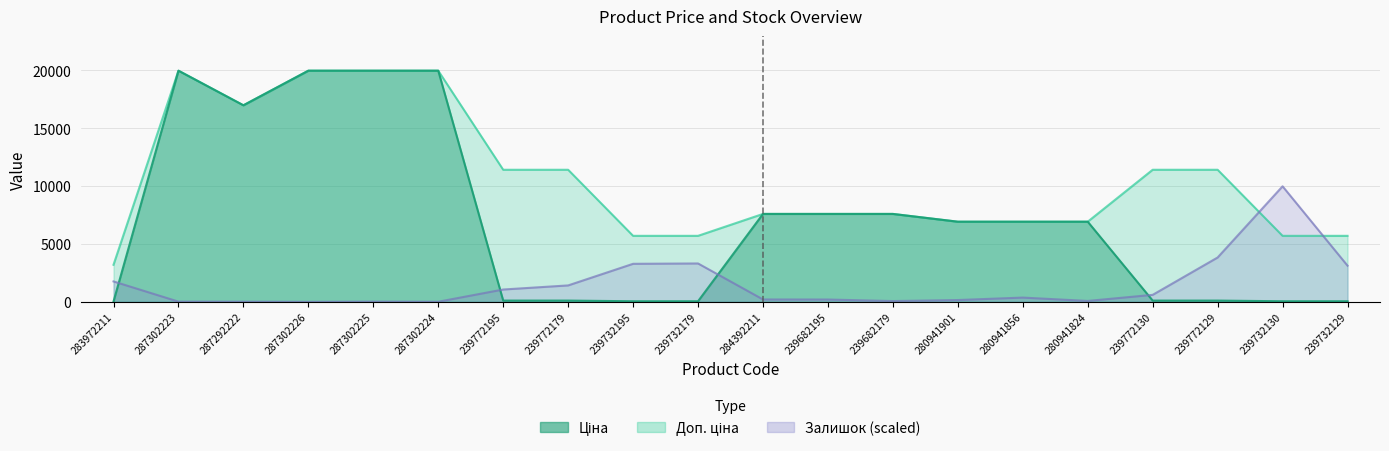

Reading left to right, extract all data points from this chart.

Ціна: 32.0	19964.2	16976.3	19964.2	19964.2	19964.2	114.1	114.1	57.0	57.0	7596.5	7596.5	7596.5	6925.7	6925.7	6925.7	114.1	114.1	57.0	57.0
Доп. ціна: 3205.0	19964.2	16976.3	19964.2	19964.2	19964.2	11410.0	11410.0	5705.0	5705.0	7596.5	7596.5	7596.5	6925.7	6925.7	6925.7	11410.0	11410.0	5705.0	5705.0
Залишок: 1767.6	24.6	19.6	4.9	24.6	14.7	1070.4	1423.9	3289.7	3319.2	211.1	206.2	73.7	162.0	373.2	83.5	608.8	3834.7	9982.1	3127.7